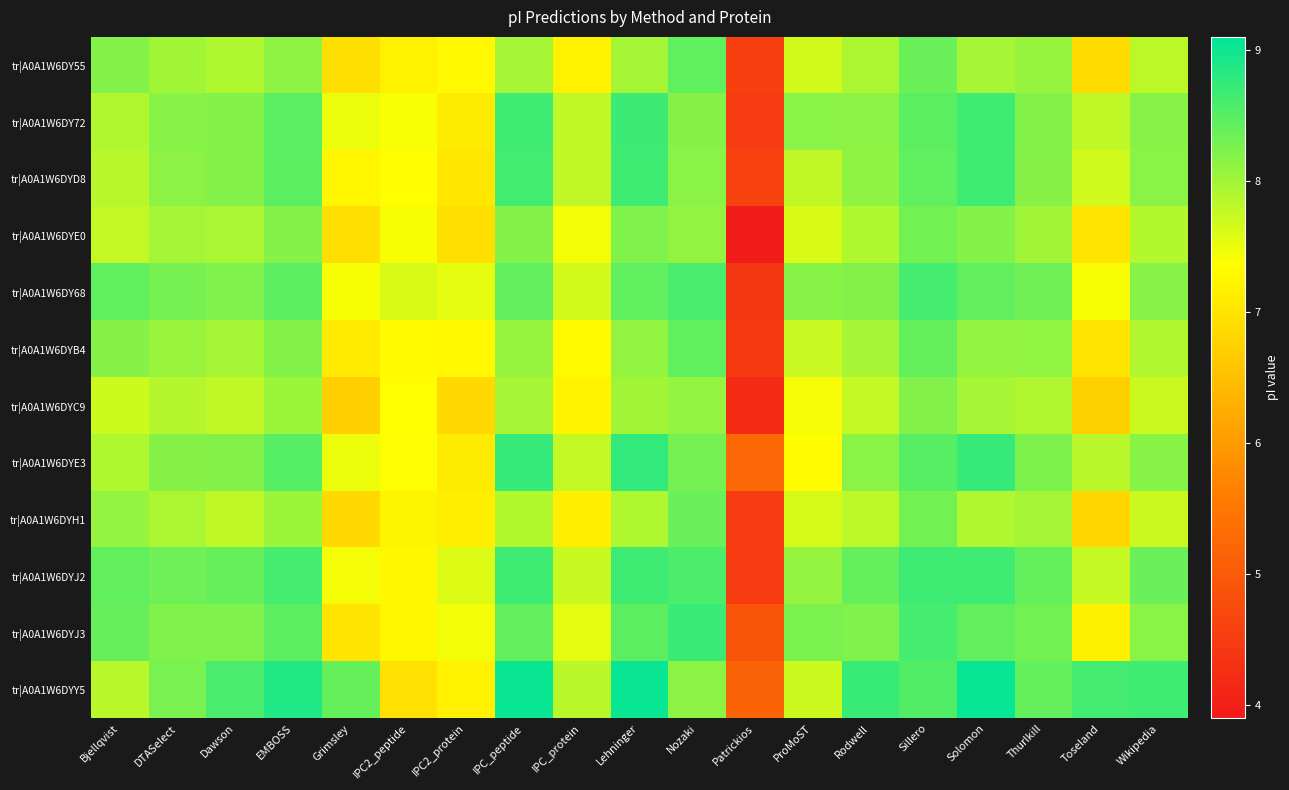

At how many categories does at least one series exceed 7?

18